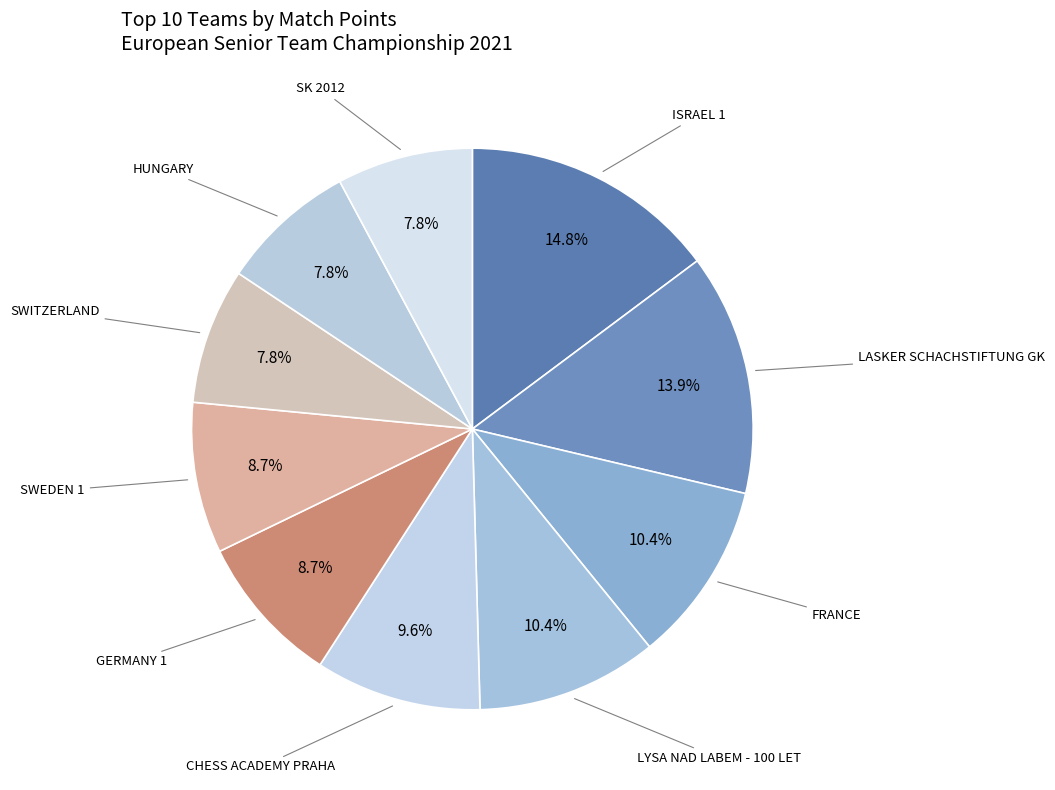

How many segments does this pie chart have?

10